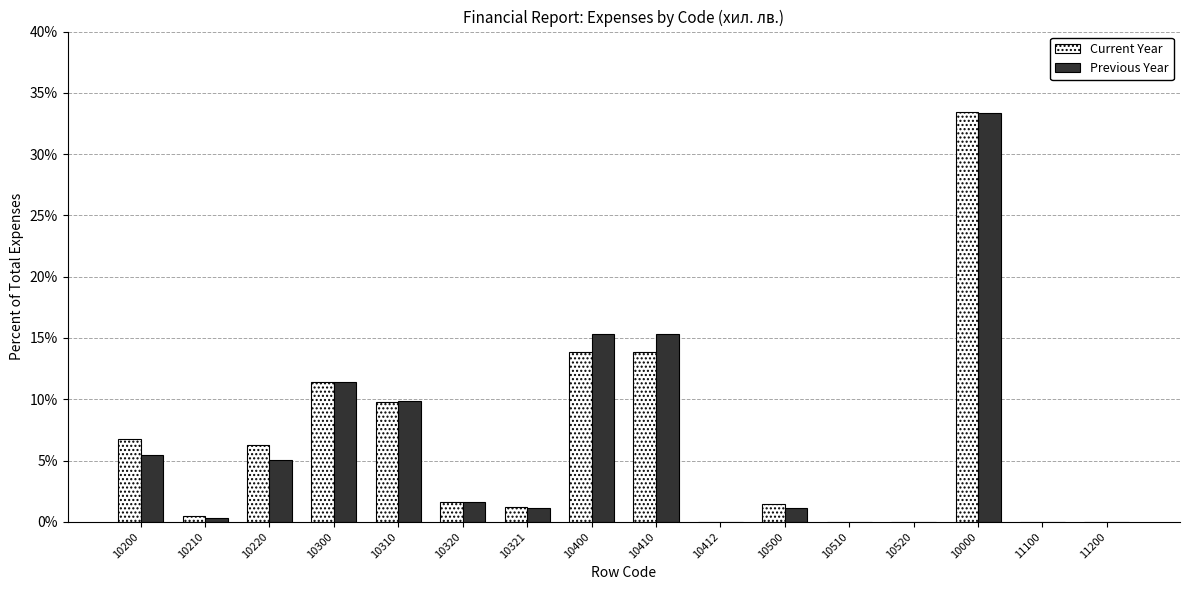

What is the total value across all series at 10310?

19.6